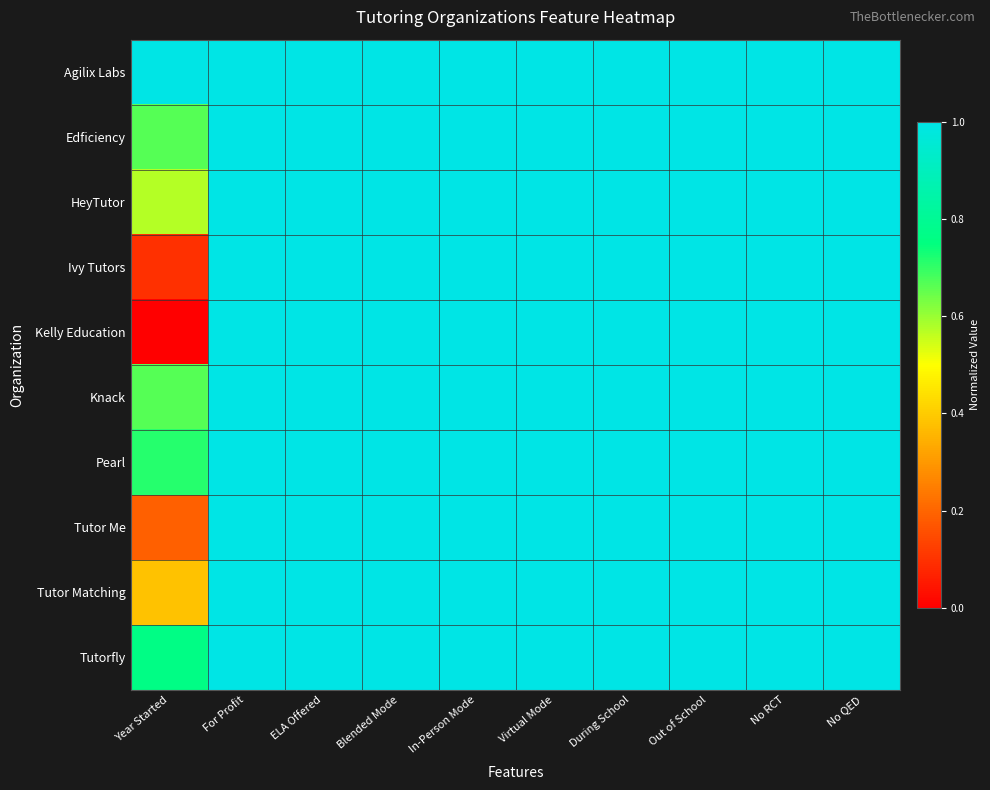

Reading left to right, transcribe all the data shown in this chart.

Agilix Labs: Year Started=1.0	For Profit=1.0	ELA Offered=1.0	Blended Mode=1.0	In-Person Mode=1.0	Virtual Mode=1.0	During School=1.0	Out of School=1.0	No RCT=1.0	No QED=1.0
Edficiency: Year Started=0.7	For Profit=1.0	ELA Offered=1.0	Blended Mode=1.0	In-Person Mode=1.0	Virtual Mode=1.0	During School=1.0	Out of School=1.0	No RCT=1.0	No QED=1.0
HeyTutor: Year Started=0.6	For Profit=1.0	ELA Offered=1.0	Blended Mode=1.0	In-Person Mode=1.0	Virtual Mode=1.0	During School=1.0	Out of School=1.0	No RCT=1.0	No QED=1.0
Ivy Tutors: Year Started=0.1	For Profit=1.0	ELA Offered=1.0	Blended Mode=1.0	In-Person Mode=1.0	Virtual Mode=1.0	During School=1.0	Out of School=1.0	No RCT=1.0	No QED=1.0
Kelly Education: Year Started=0.0	For Profit=1.0	ELA Offered=1.0	Blended Mode=1.0	In-Person Mode=1.0	Virtual Mode=1.0	During School=1.0	Out of School=1.0	No RCT=1.0	No QED=1.0
Knack: Year Started=0.7	For Profit=1.0	ELA Offered=1.0	Blended Mode=1.0	In-Person Mode=1.0	Virtual Mode=1.0	During School=1.0	Out of School=1.0	No RCT=1.0	No QED=1.0
Pearl: Year Started=0.7	For Profit=1.0	ELA Offered=1.0	Blended Mode=1.0	In-Person Mode=1.0	Virtual Mode=1.0	During School=1.0	Out of School=1.0	No RCT=1.0	No QED=1.0
Tutor Me: Year Started=0.2	For Profit=1.0	ELA Offered=1.0	Blended Mode=1.0	In-Person Mode=1.0	Virtual Mode=1.0	During School=1.0	Out of School=1.0	No RCT=1.0	No QED=1.0
Tutor Matching: Year Started=0.4	For Profit=1.0	ELA Offered=1.0	Blended Mode=1.0	In-Person Mode=1.0	Virtual Mode=1.0	During School=1.0	Out of School=1.0	No RCT=1.0	No QED=1.0
Tutorfly: Year Started=0.8	For Profit=1.0	ELA Offered=1.0	Blended Mode=1.0	In-Person Mode=1.0	Virtual Mode=1.0	During School=1.0	Out of School=1.0	No RCT=1.0	No QED=1.0